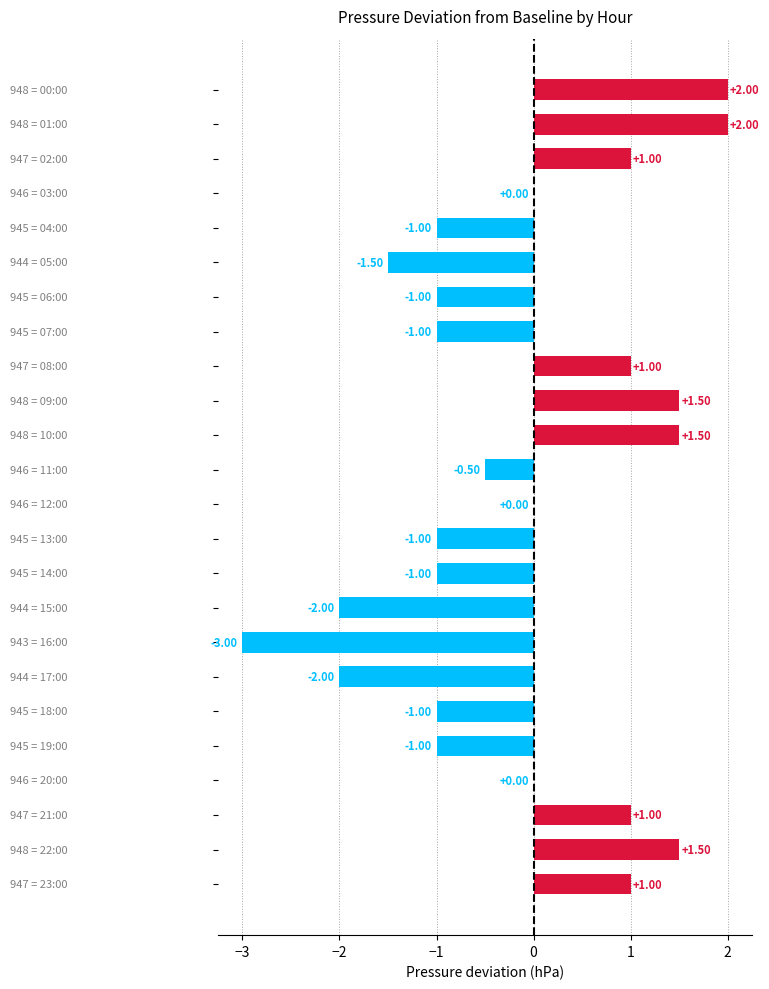

What is the sum of all values?

-3.5